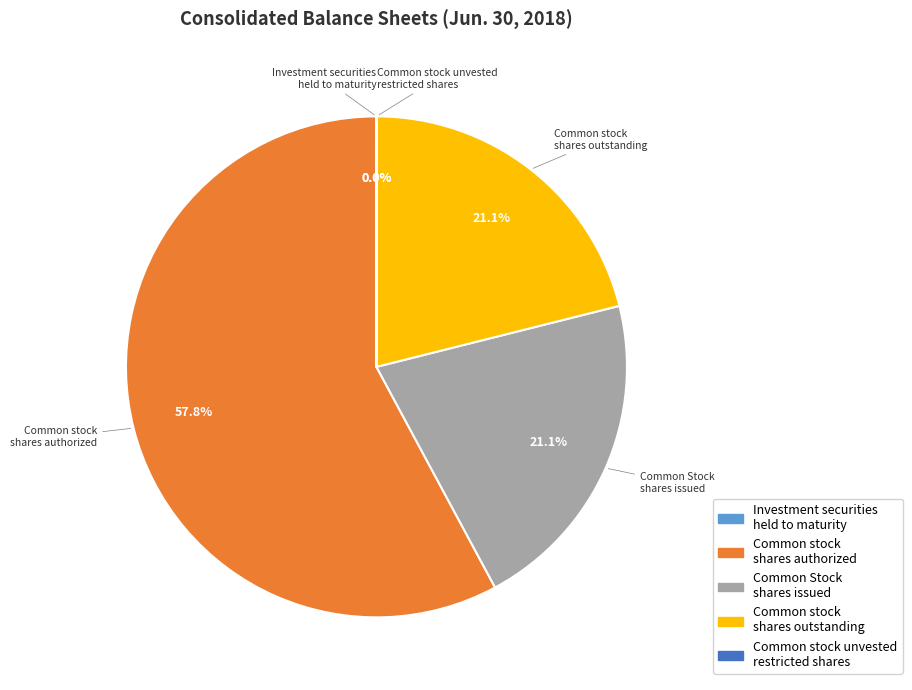

What is the largest slice in the pie chart?

Common stock shares authorized